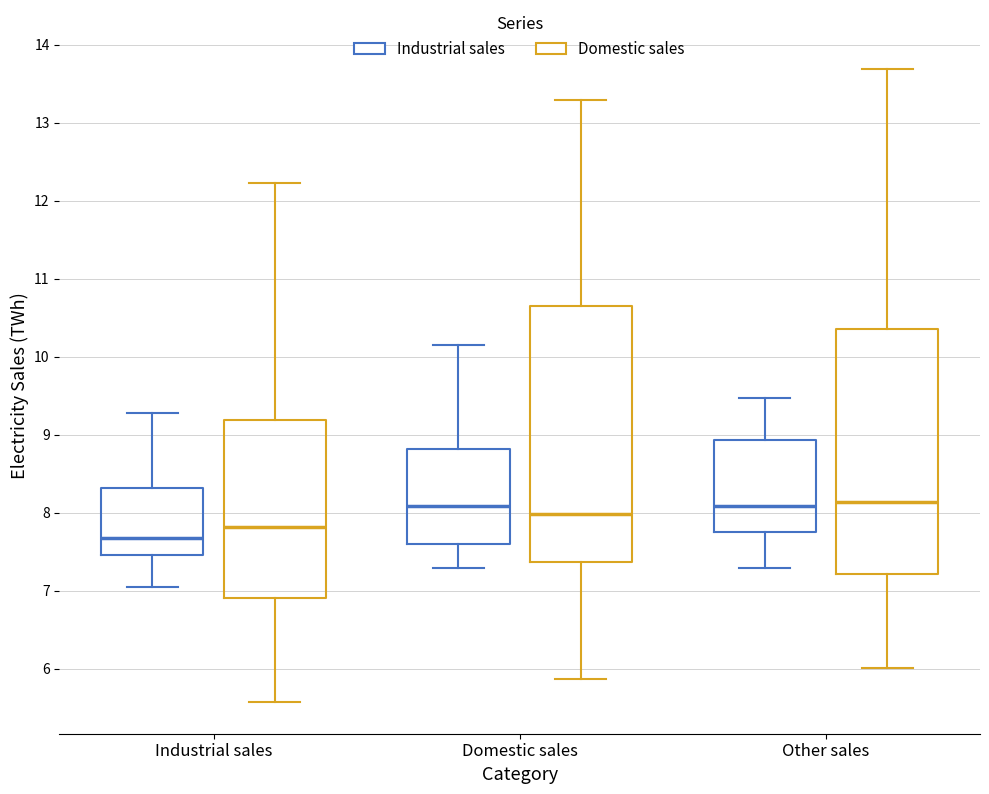

Where does the median line of the box for Industrial sales (Industrial sales) sit on the y-axis? The values are not printed on the chart, so give them approximately, as read against the axis.

7.7